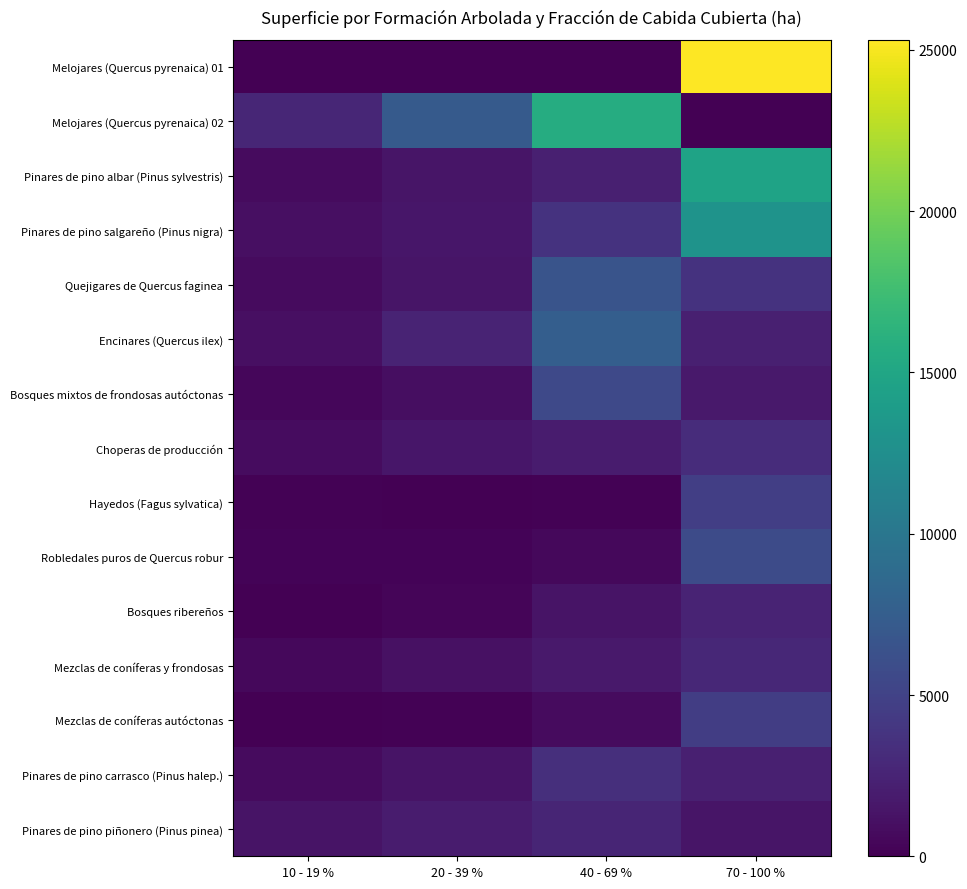

Which series has the largest range (max minus min)?

Melojares (Quercus pyrenaica) 01